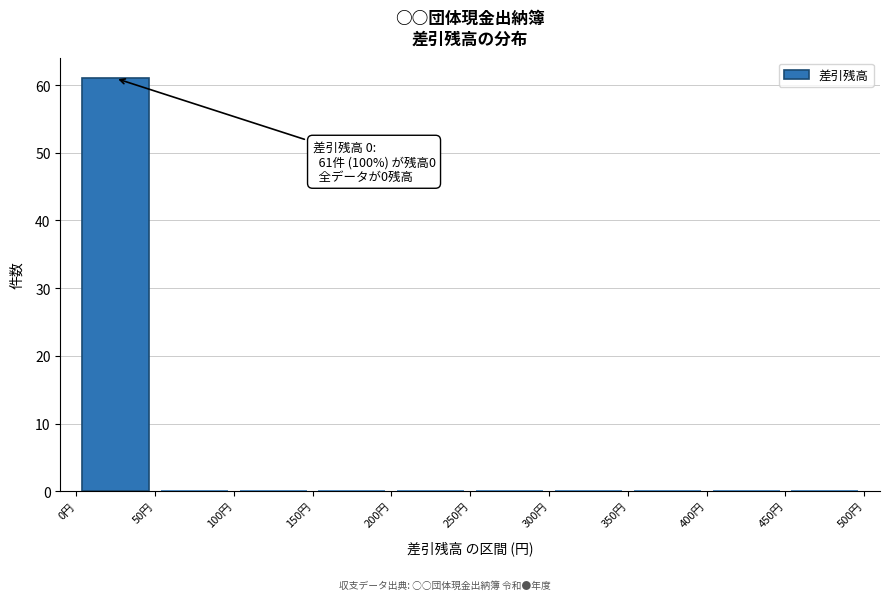

Which range on the x-axis has the tallest bar?

0 to 50